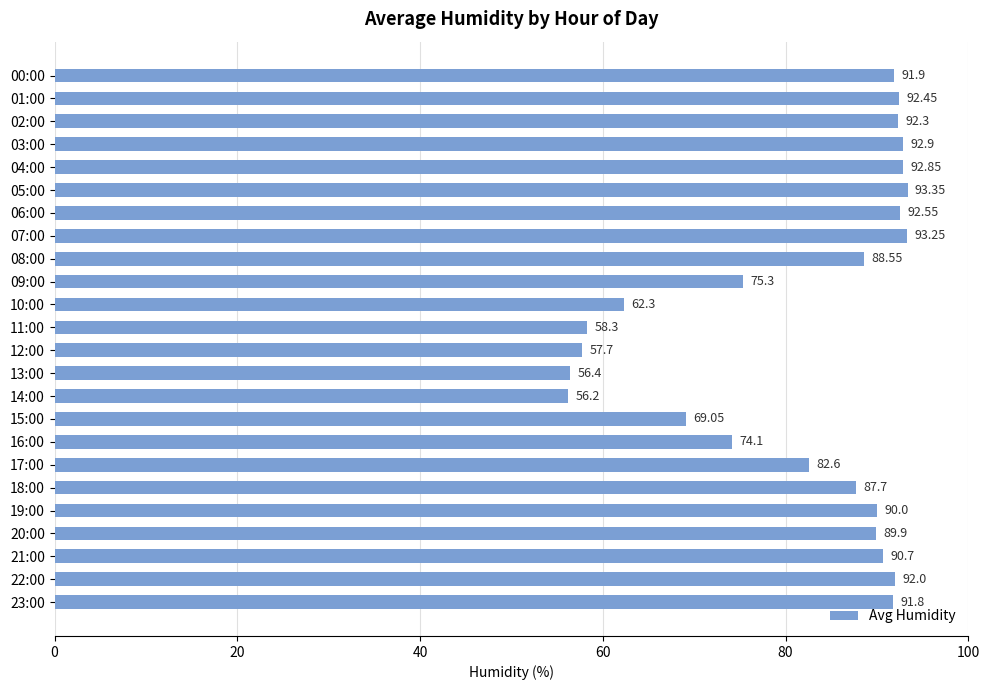

How many bars are there in total?

24